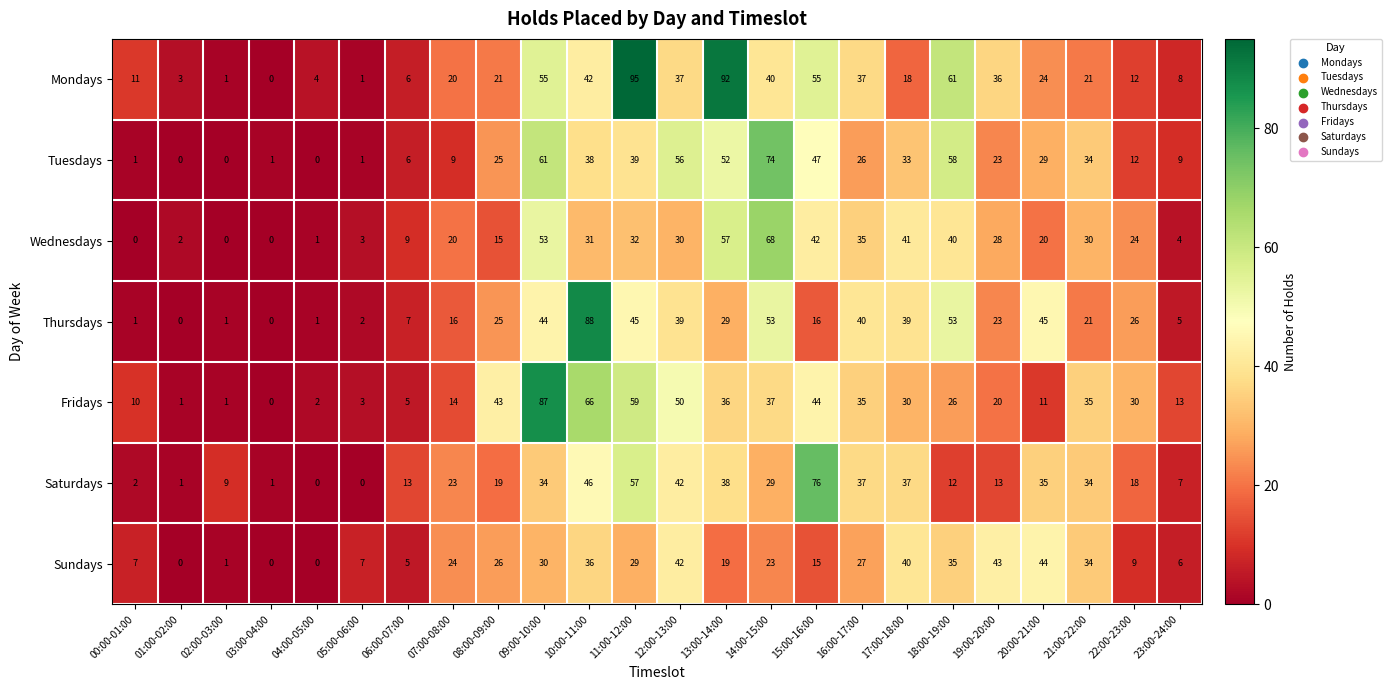

Which category has the highest value across all series?

11:00-12:00